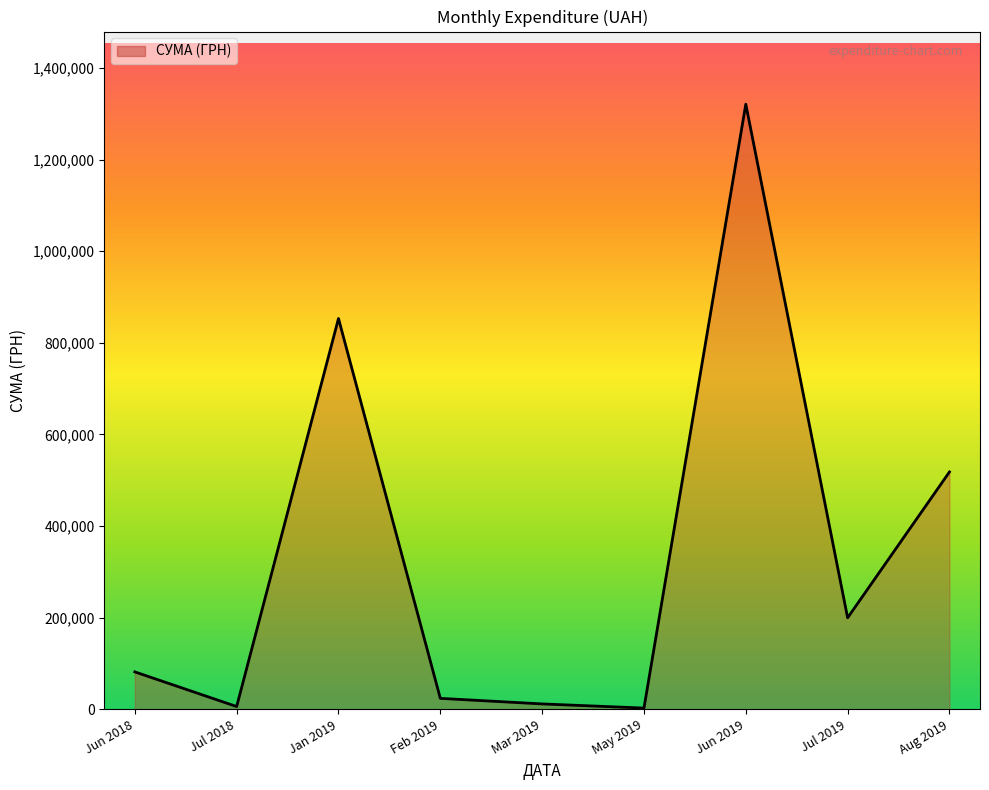

How many lines are shown in the chart?

1